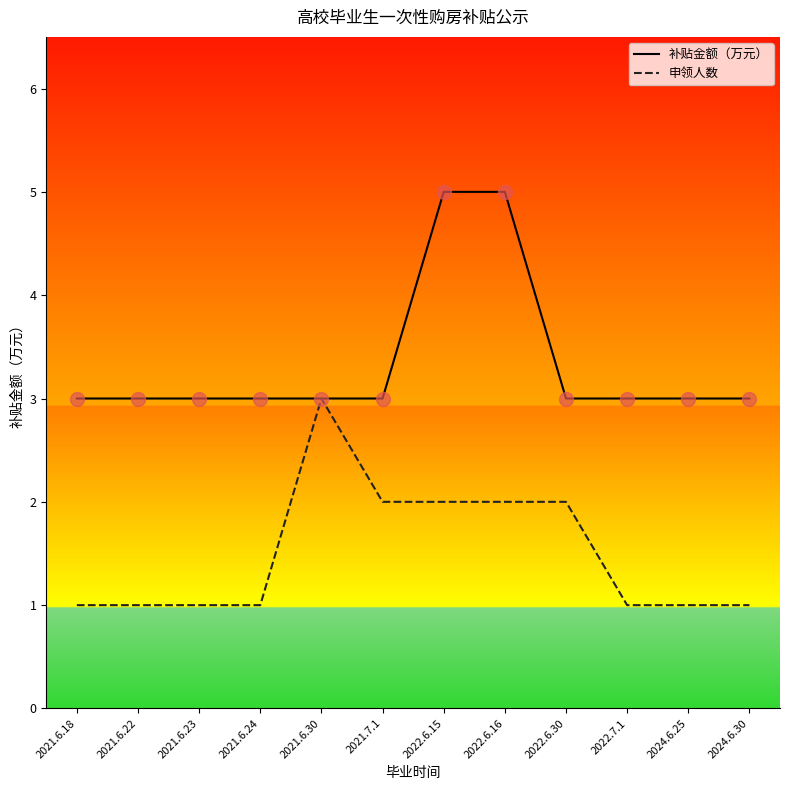

Which category has the highest value in the 申领人数 series?

2021.6.30